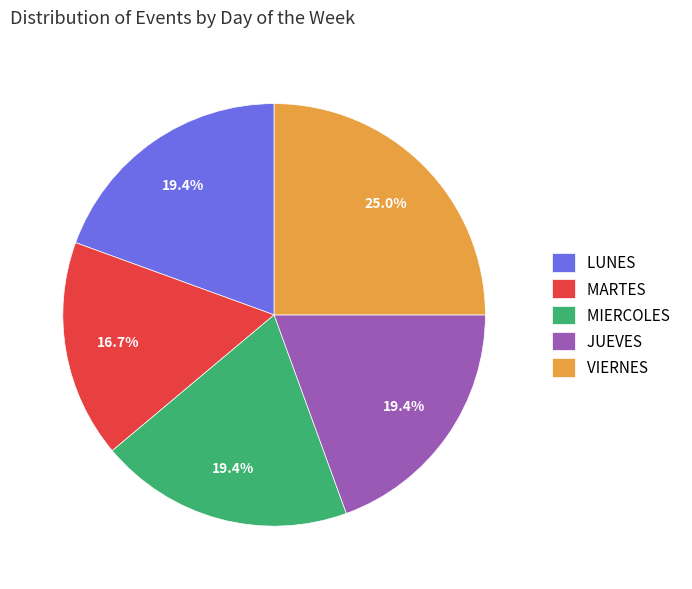

To the nearest percent, what is the average slice percentage?

20%